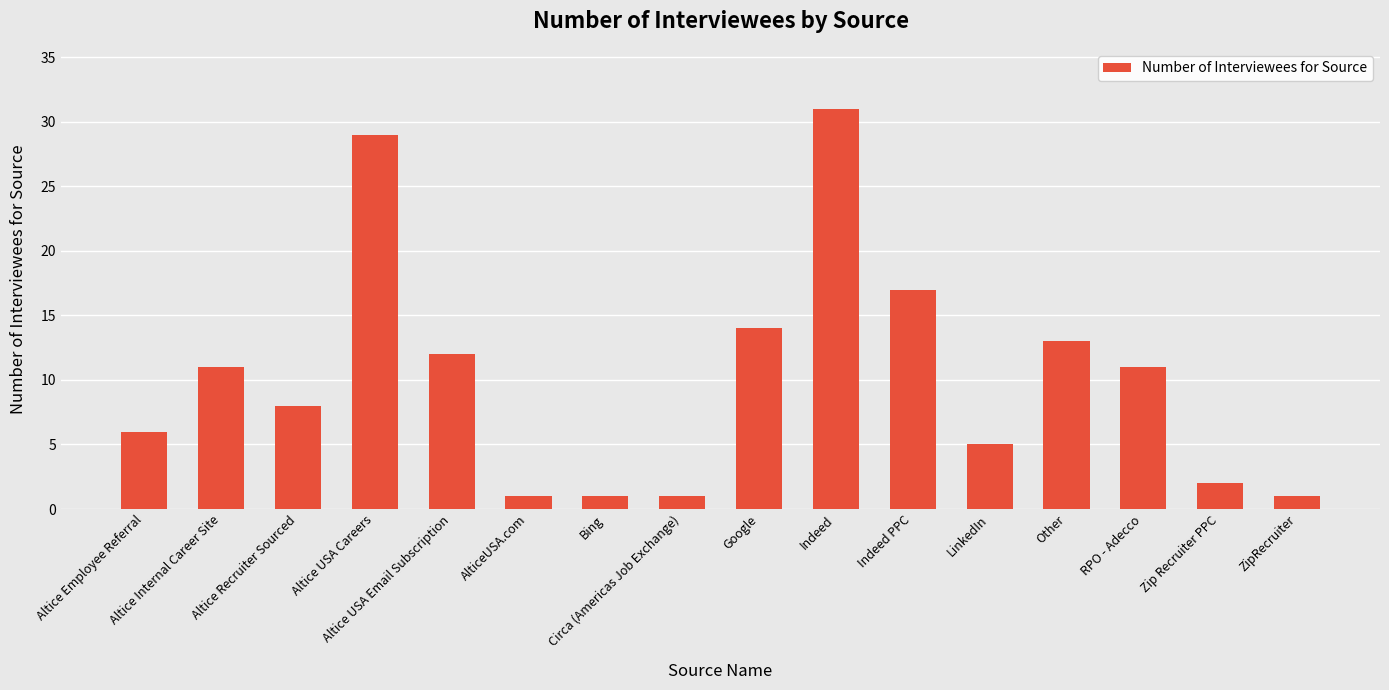

What is the greatest value displayed?

31